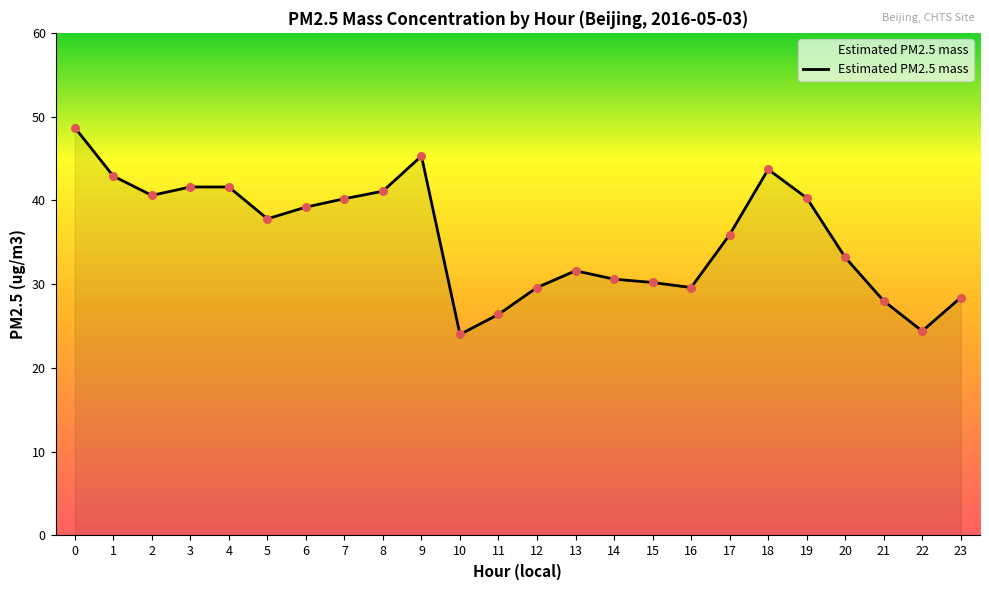

What is the ratio of the value at 23 to the value at 5?

0.8